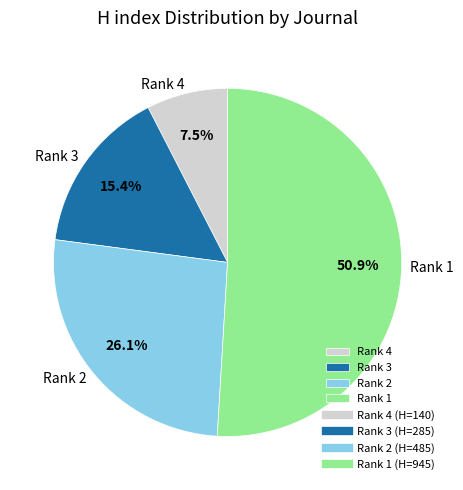

Which has a higher value, Rank 4 or Rank 2?

Rank 2